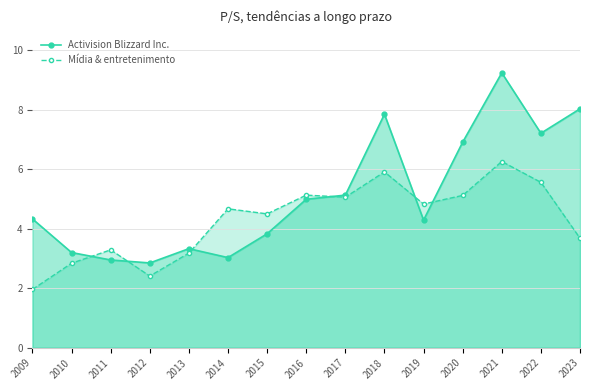

The Mídia & entretenimento series shows 5.1 at 2016. True or false?

True